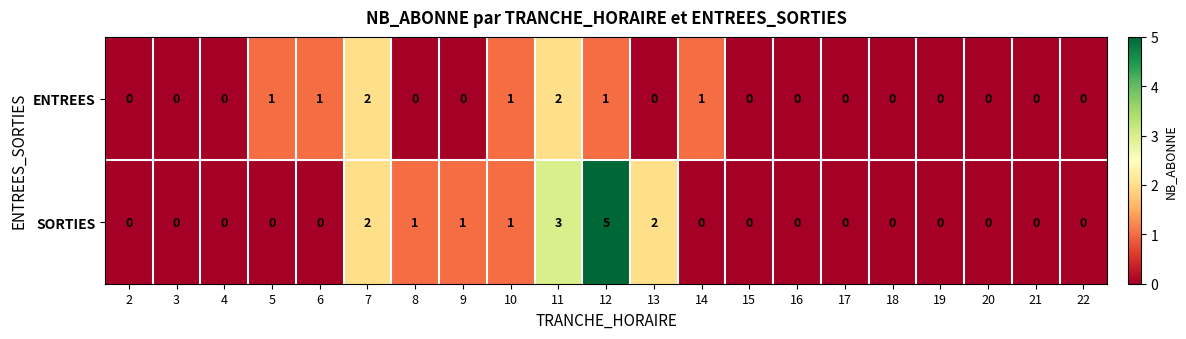

At which category does the chart reach its peak across all series?

12